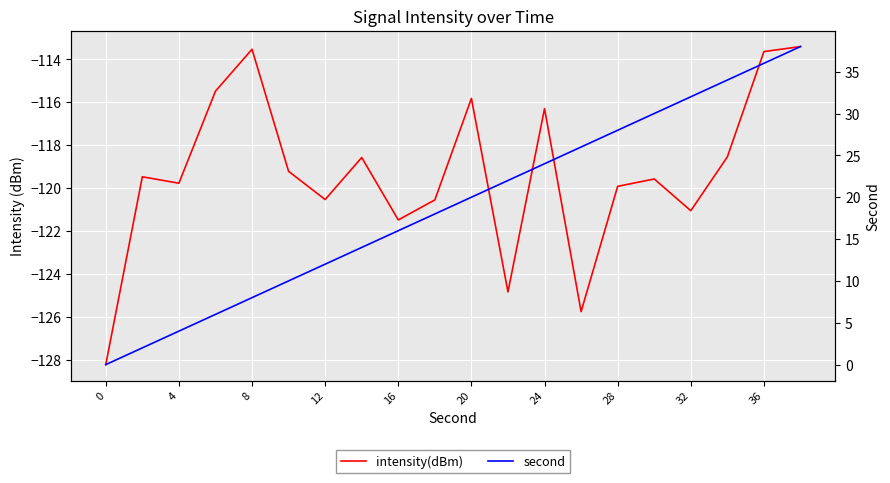

What is the difference between the highest and lowest values at 0?

128.2